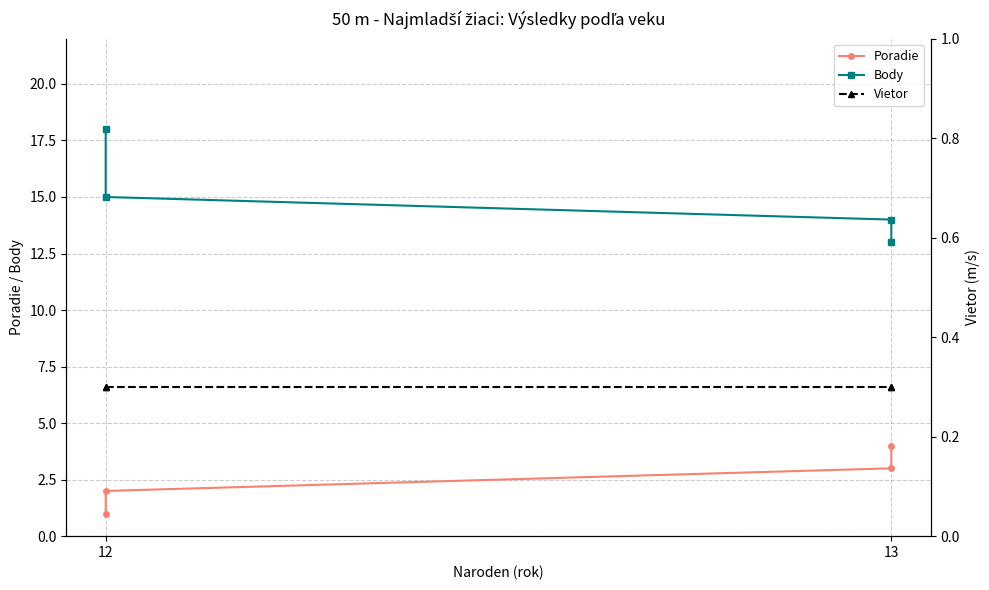

Rank the series at 12 from highest to lowest value.

Body, Poradie, Vietor